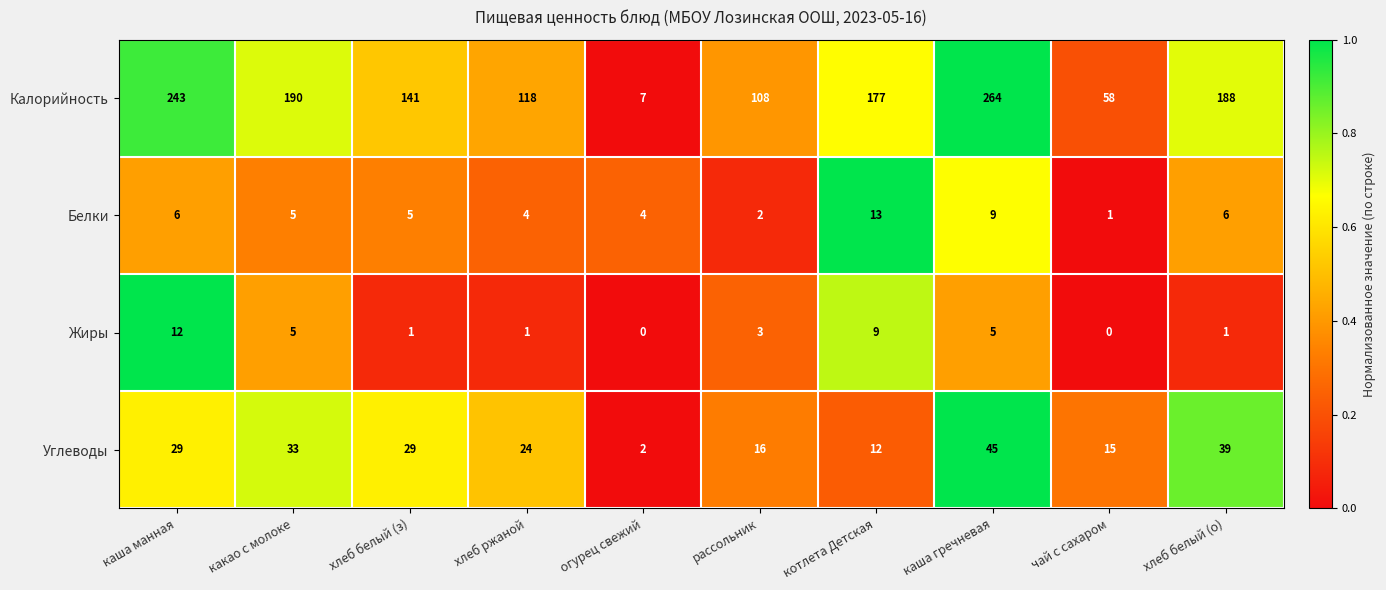

What is the spread (max minus min) of values at каша манная?

237